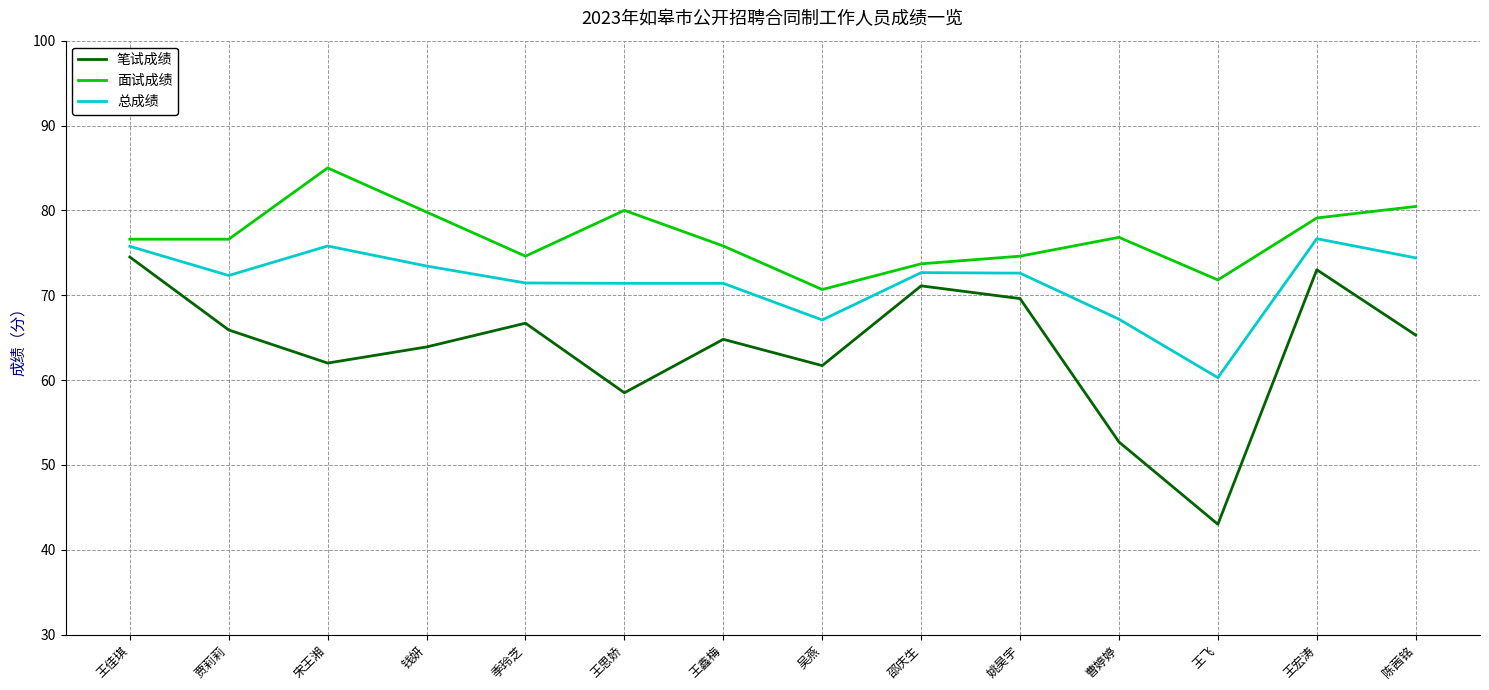

Where is the first local minimum for 笔试成绩?

宋王湘